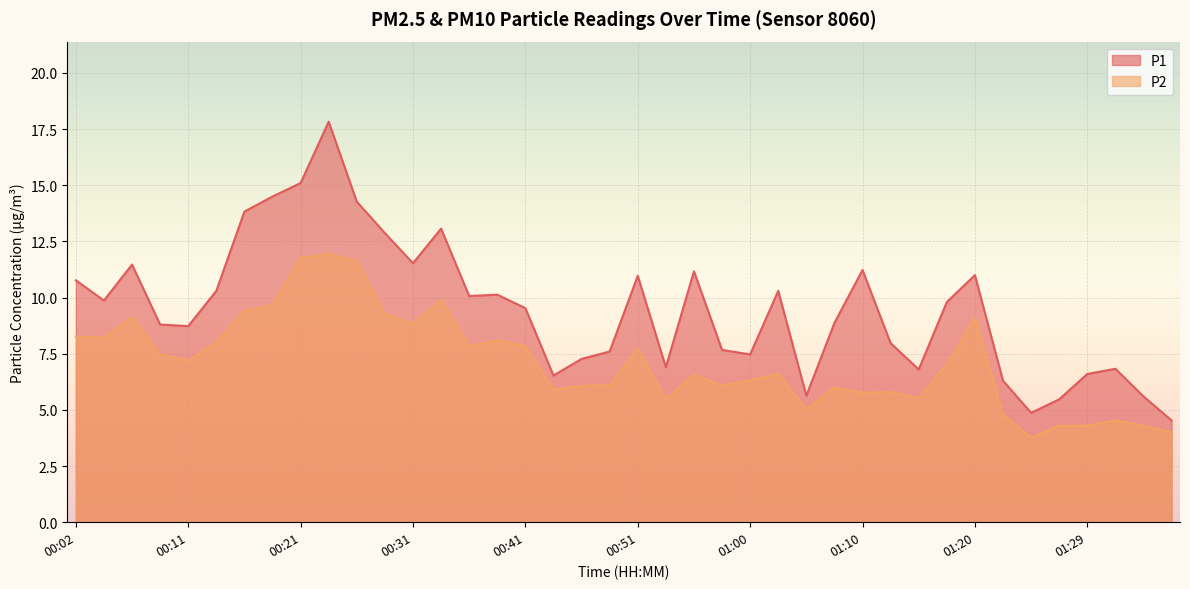

True or false: P1 has a value of 3.1 at 01:10.

False